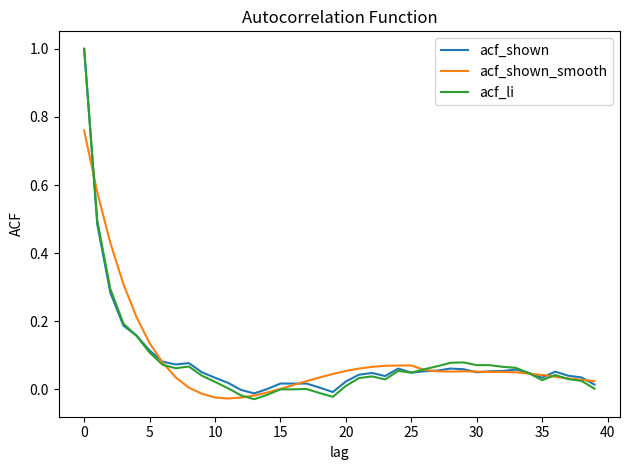

Which series has the widest spread of values?

acf_li